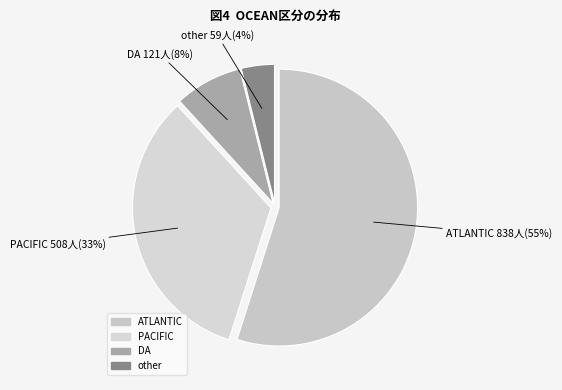

True or false: ATLANTIC accounts for 75% of the total.

False